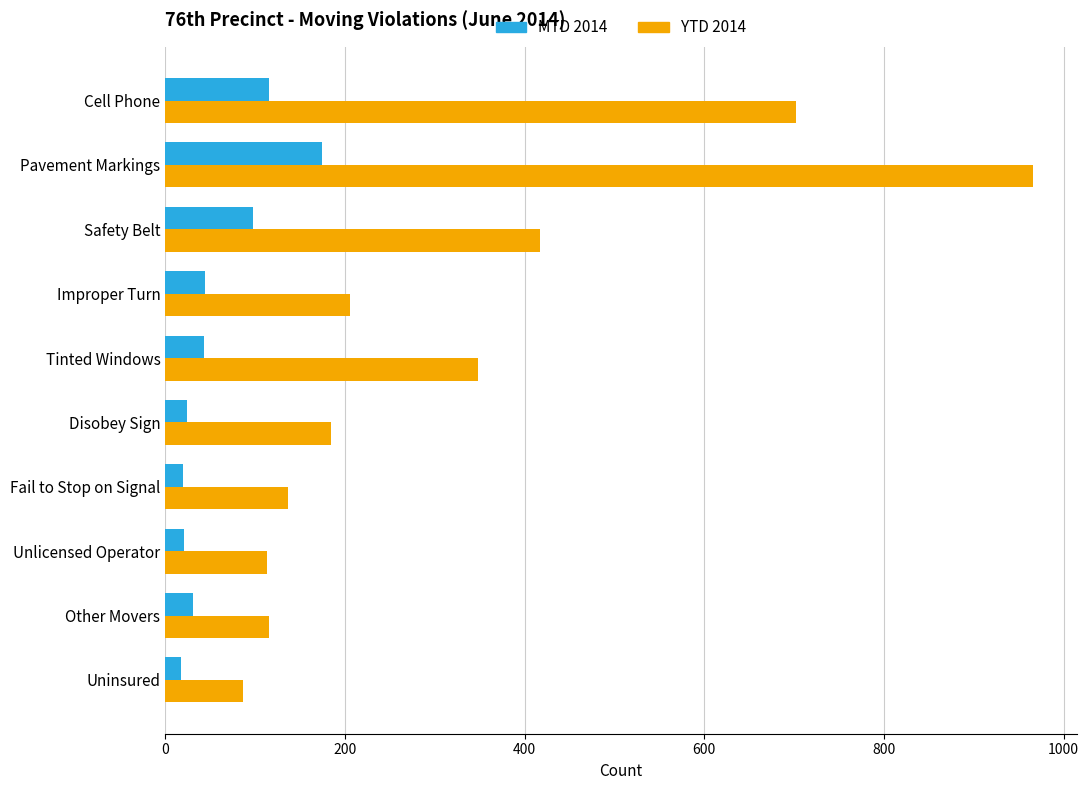

What is the minimum value for YTD 2014?

86